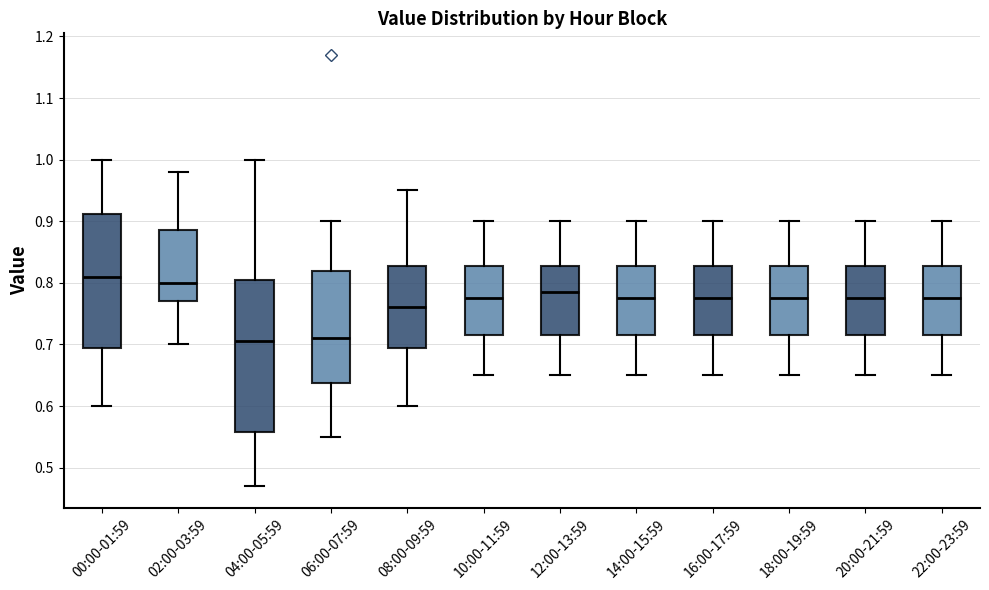

Where is the upper edge of the box for 08:00-09:59 on the y-axis? The values are not printed on the chart, so give them approximately, as read against the axis.

0.83